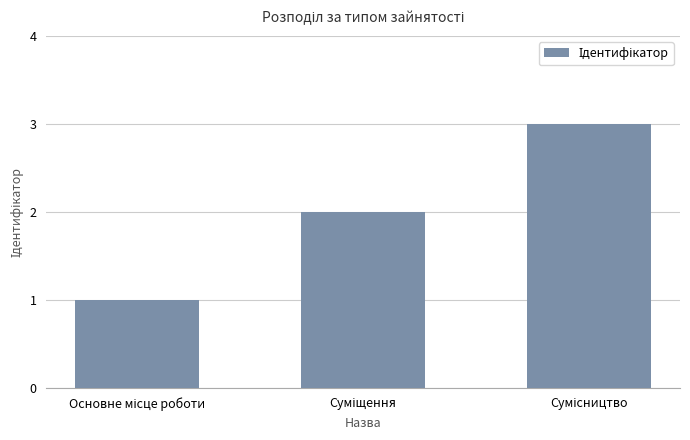

What is the smallest value displayed?

1